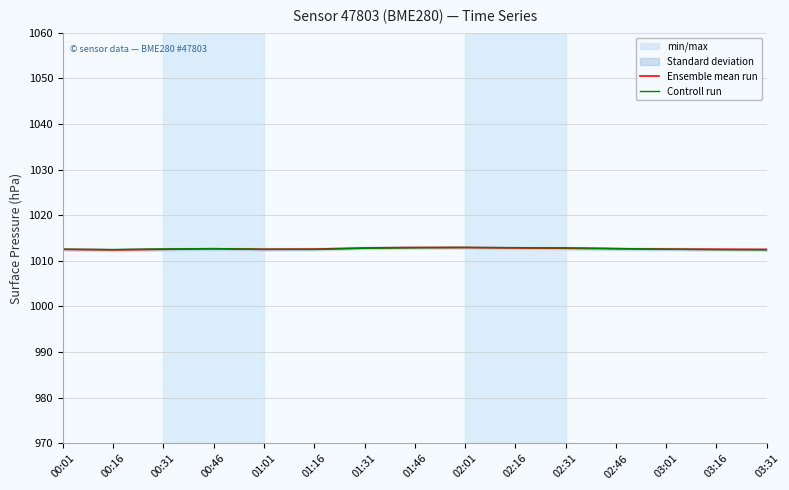

Reading left to right, what are all the values shown in this chart?

Ensemble mean run: 00:01=1012.5	00:16=1012.4	00:31=1012.5	00:46=1012.6	01:01=1012.5	01:16=1012.6	01:31=1012.8	01:46=1012.9	02:01=1012.9	02:16=1012.8	02:31=1012.8	02:46=1012.7	03:01=1012.6	03:16=1012.5	03:31=1012.5
Controll run: 00:01=1012.5	00:16=1012.5	00:31=1012.6	00:46=1012.7	01:01=1012.5	01:16=1012.5	01:31=1012.8	01:46=1012.9	02:01=1012.9	02:16=1012.9	02:31=1012.8	02:46=1012.7	03:01=1012.6	03:16=1012.5	03:31=1012.4